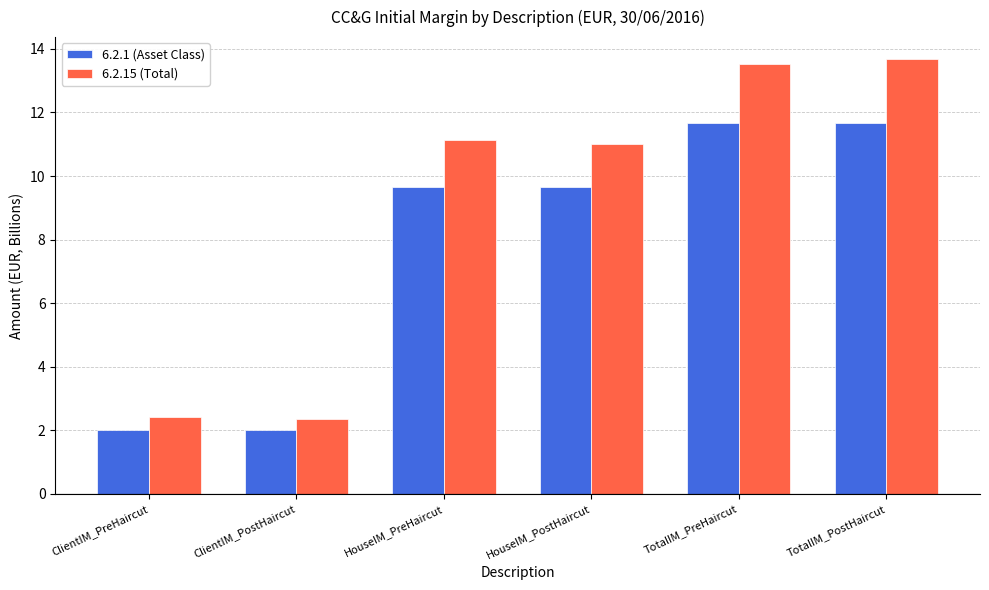

What is the sum of all 6.2.1 (Asset Class) values?

46.7